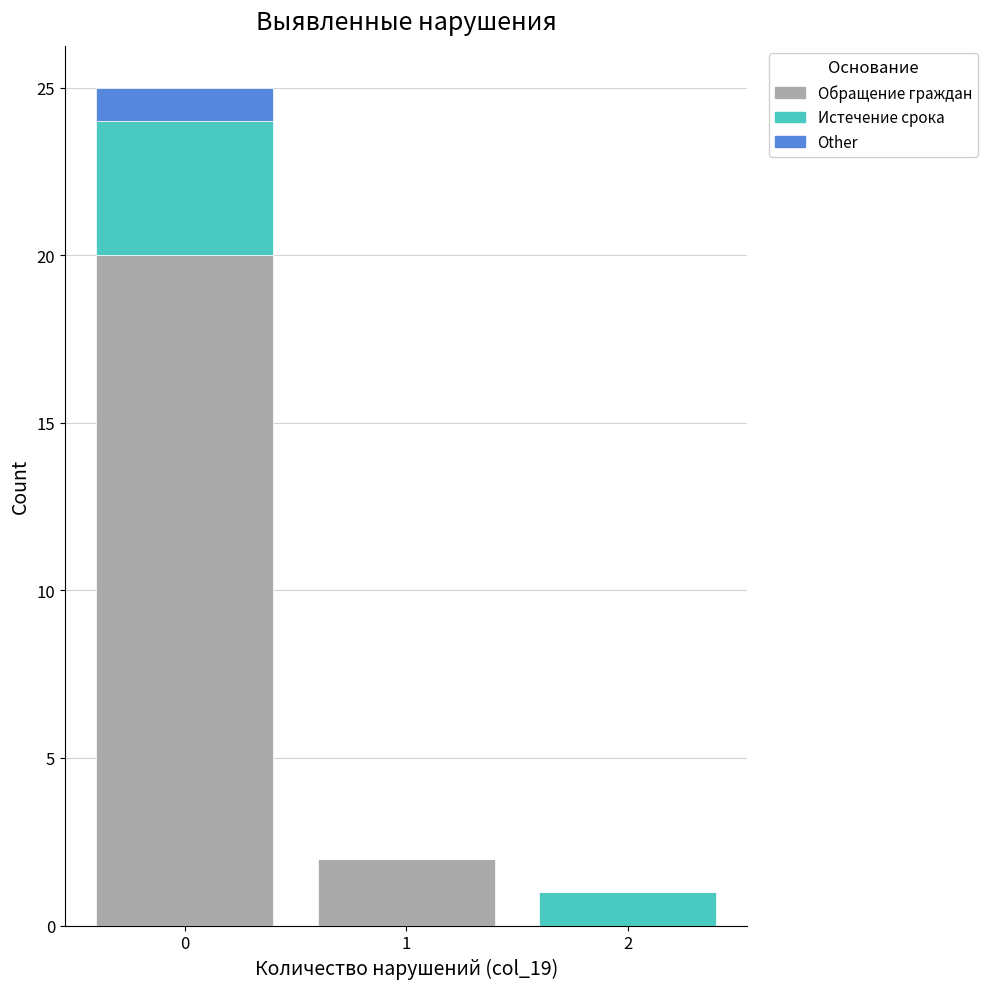

Reading right to left, list the values for the Обращение граждан series.

2=0	1=2	0=20